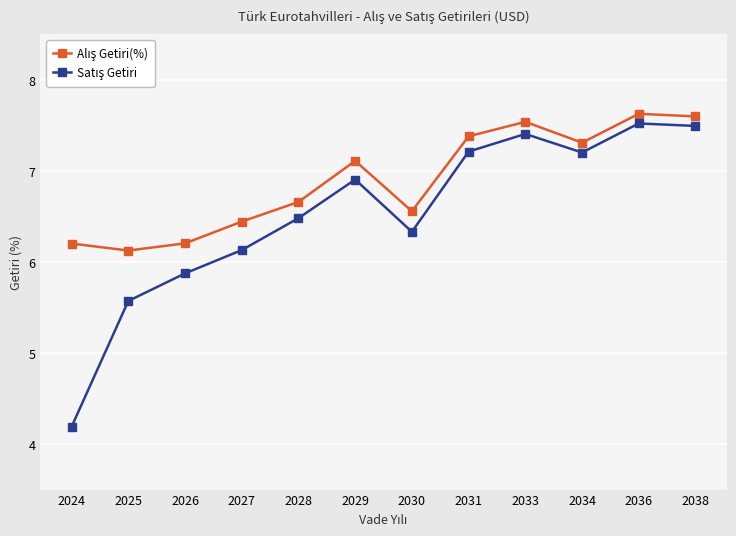

What is the spread (max minus min) of values at 2025?

0.6